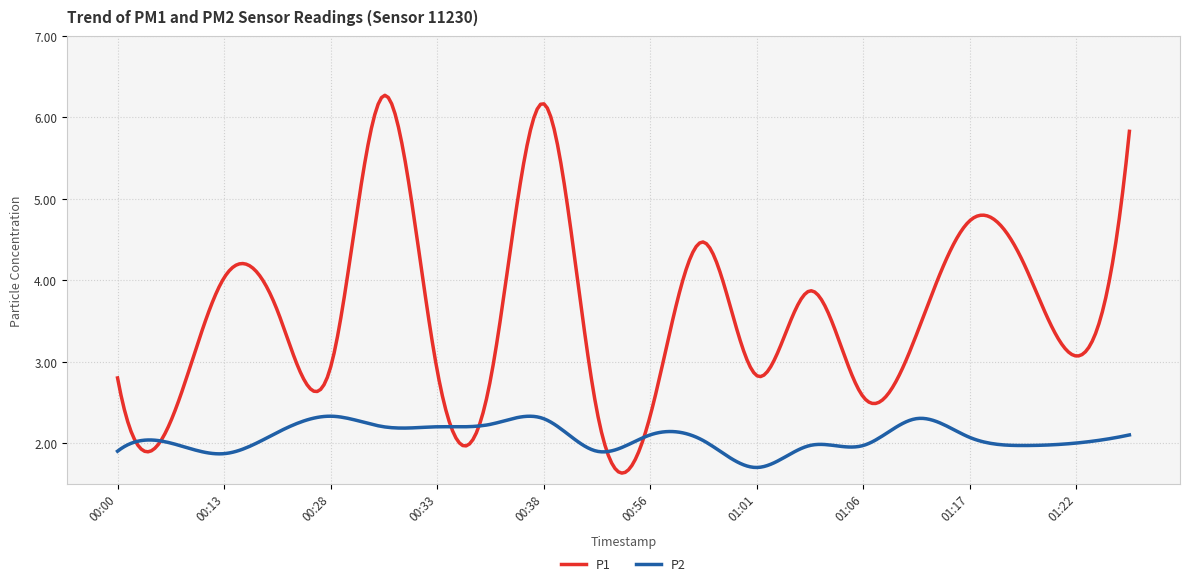

List the series in order of their peak value, lowest first.

P2, P1